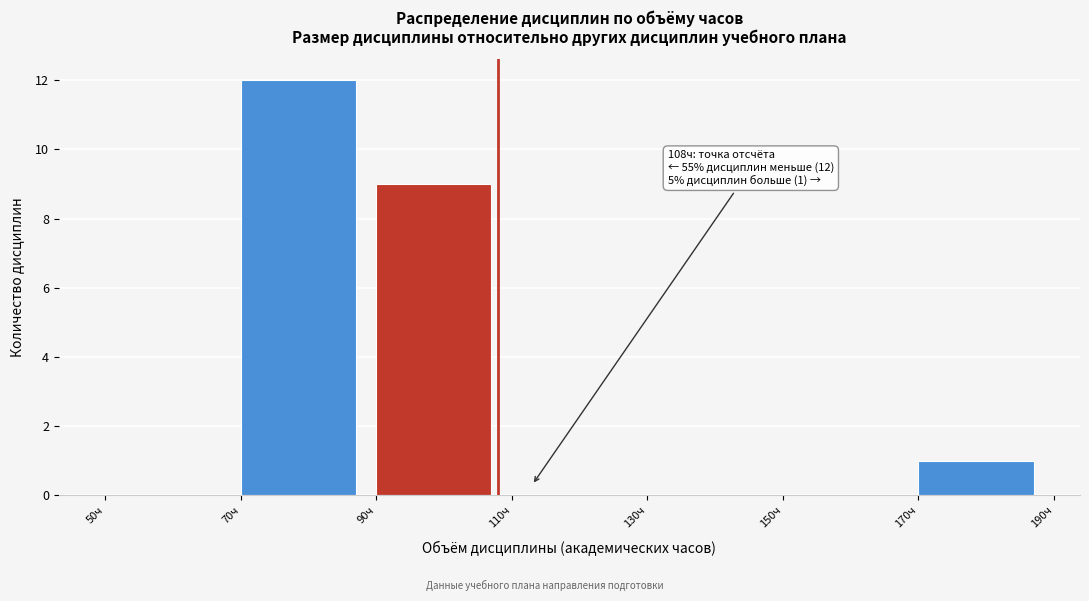

Which range on the x-axis has the tallest bar?

70 to 90